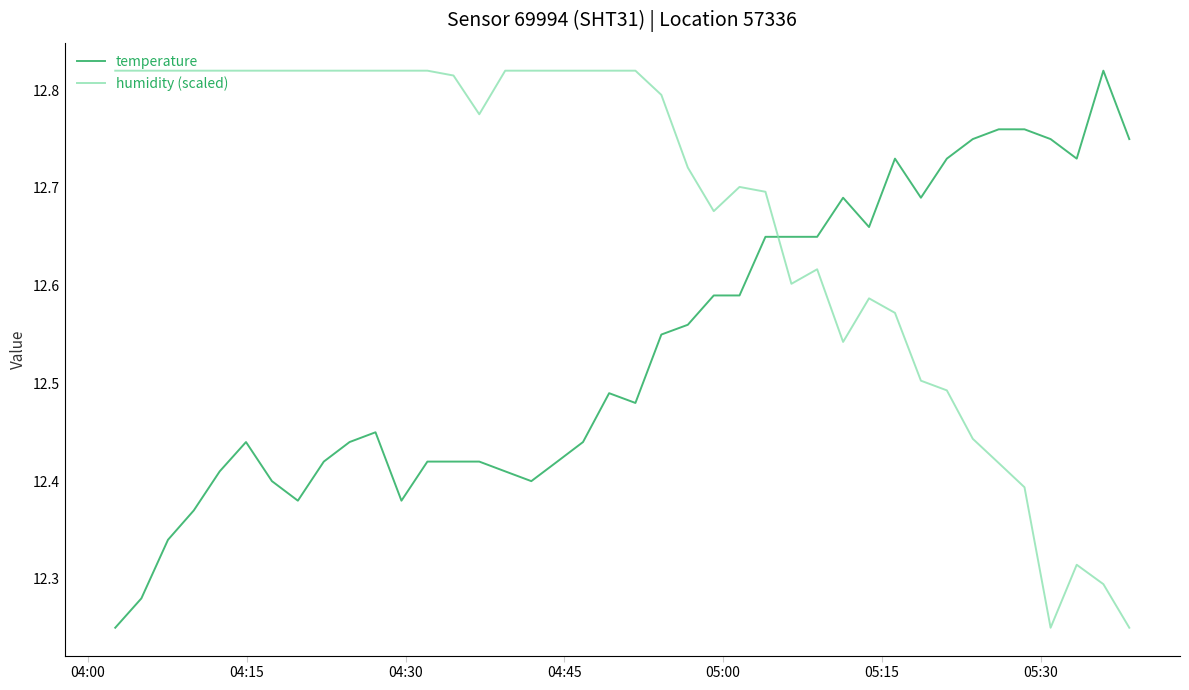

How many intersections are there between humidity (scaled) and temperature?

1